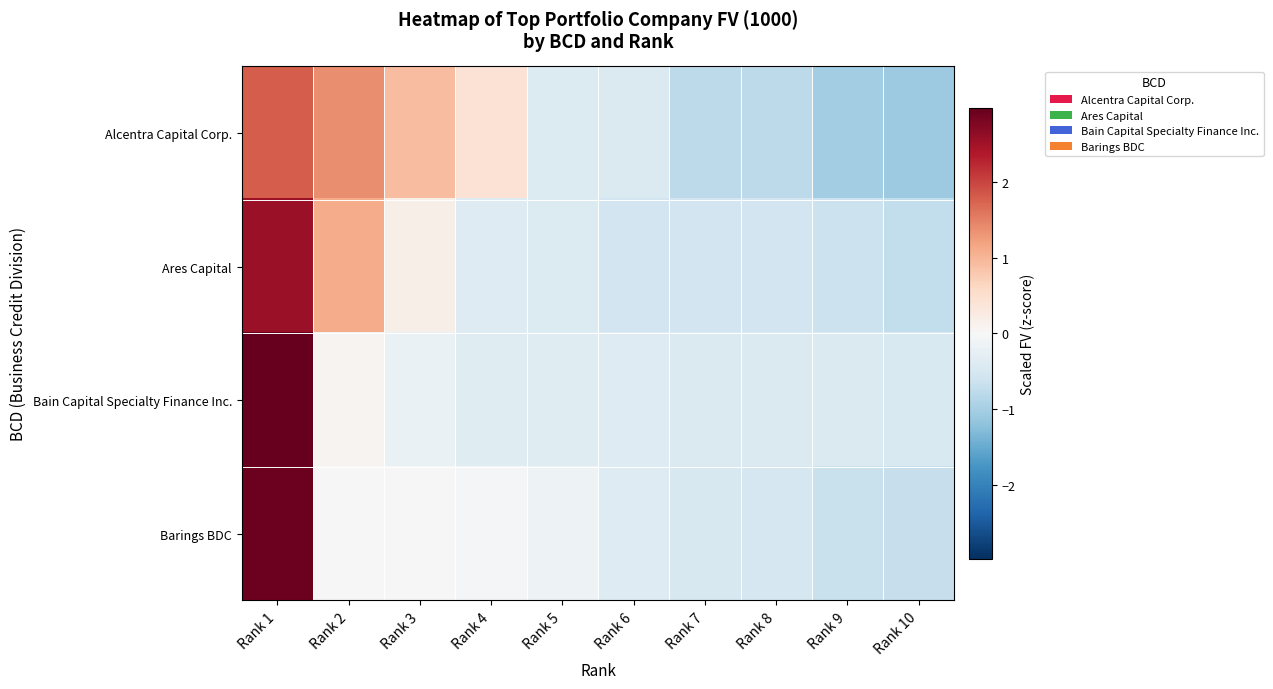

At which category is the sum across all series the highest?

Rank 1